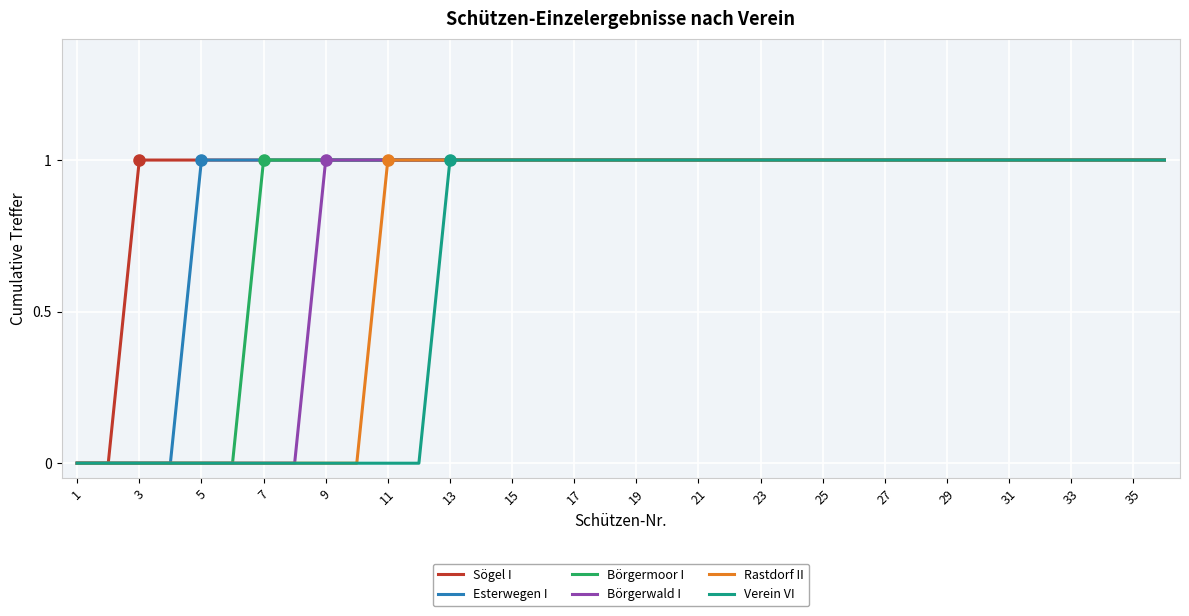

How many lines are shown in the chart?

6